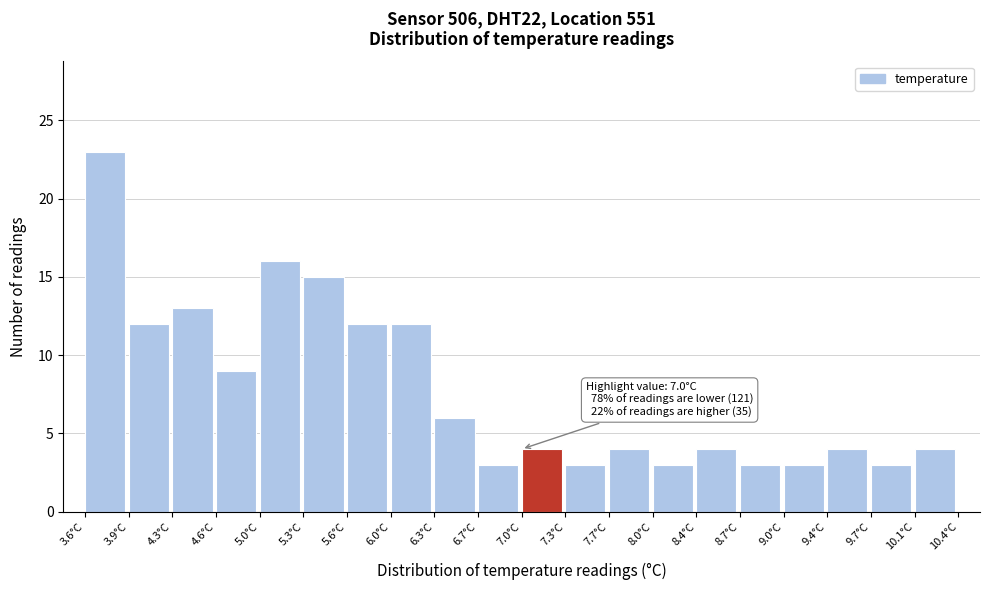

Which range on the x-axis has the tallest bar?

3.60 to 3.94